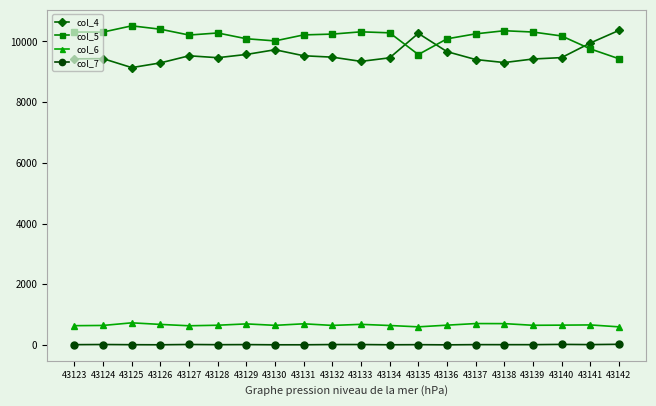

True or false: col_4 and col_5 cross at least once.

True